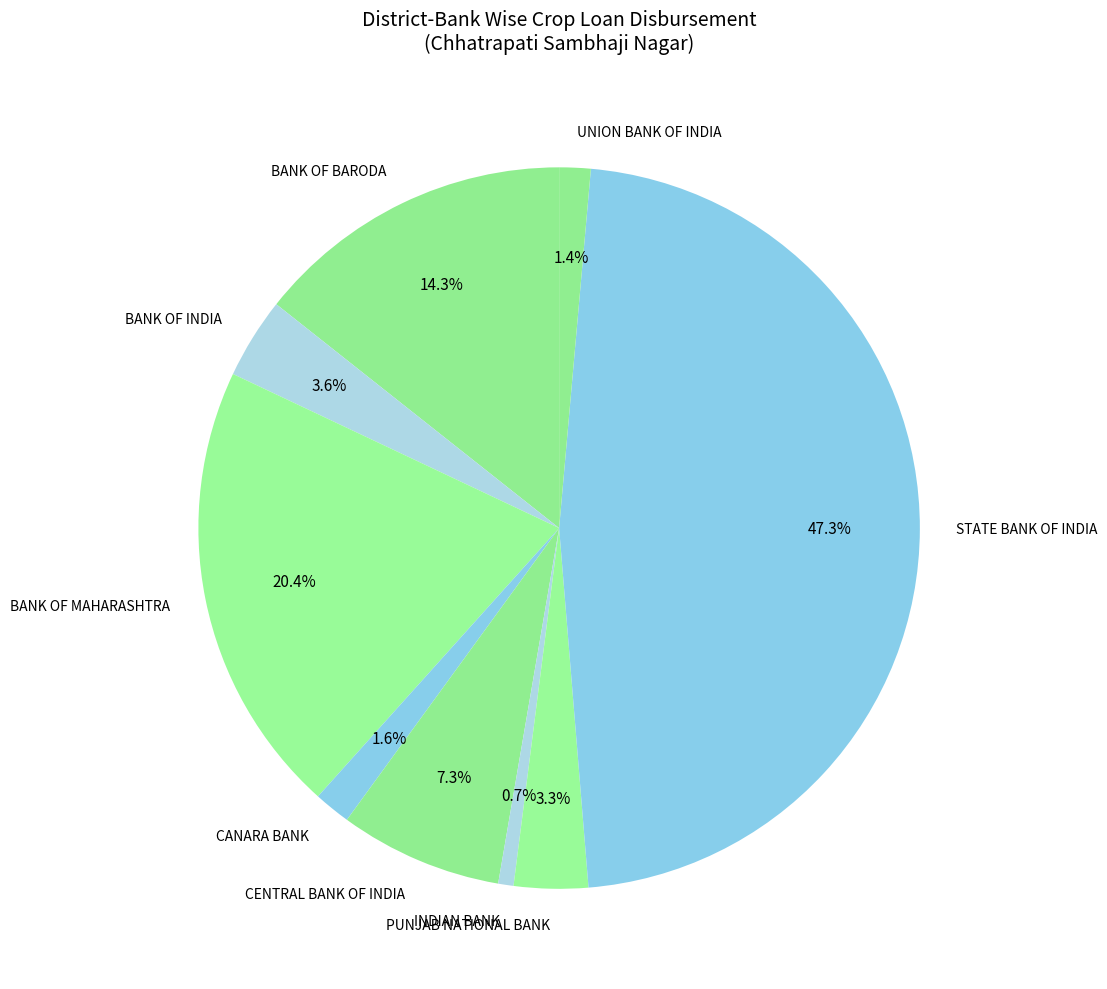

Does BANK OF INDIA represent more than half of the total?

No